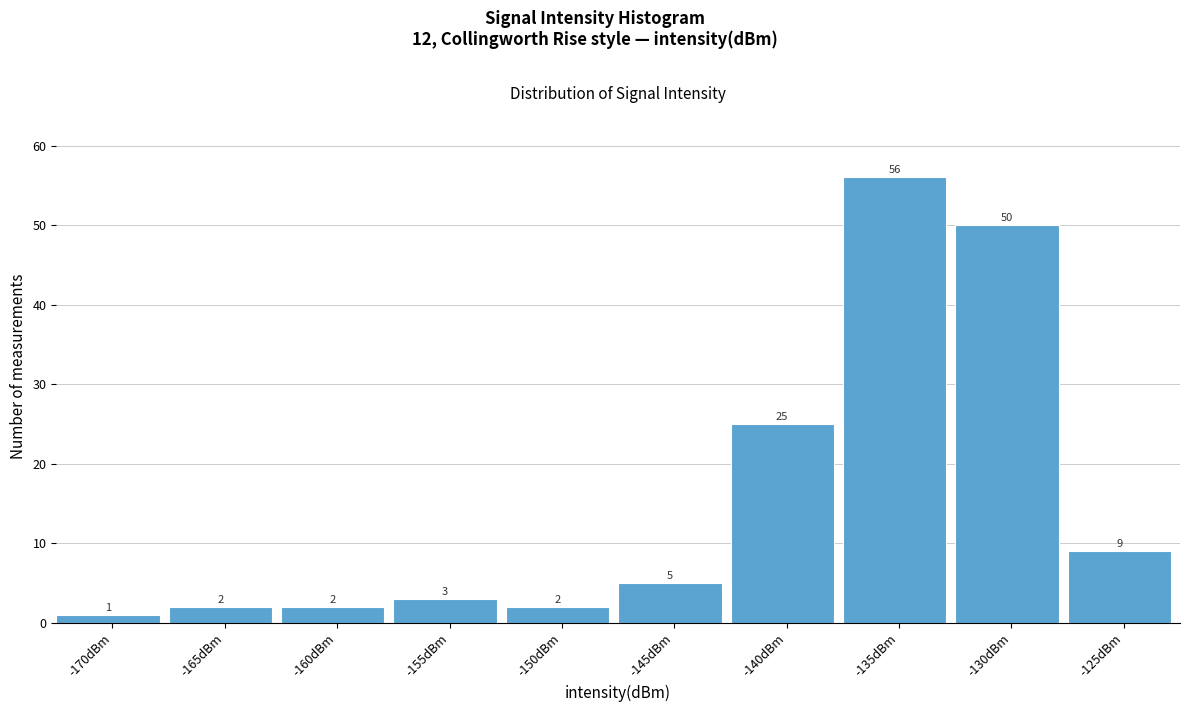

Reading right to left, what are all the values shown in this chart?

-125dBm=9	-130dBm=50	-135dBm=56	-140dBm=25	-145dBm=5	-150dBm=2	-155dBm=3	-160dBm=2	-165dBm=2	-170dBm=1